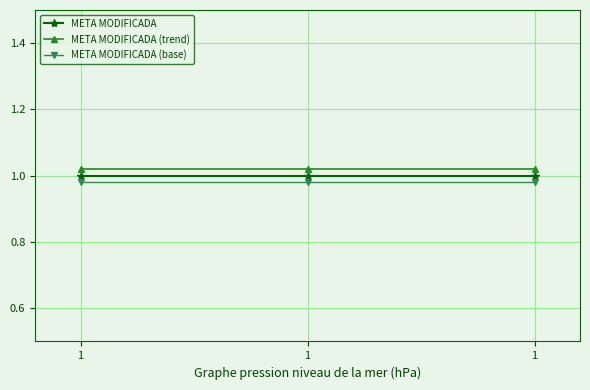

How many lines are shown in the chart?

3